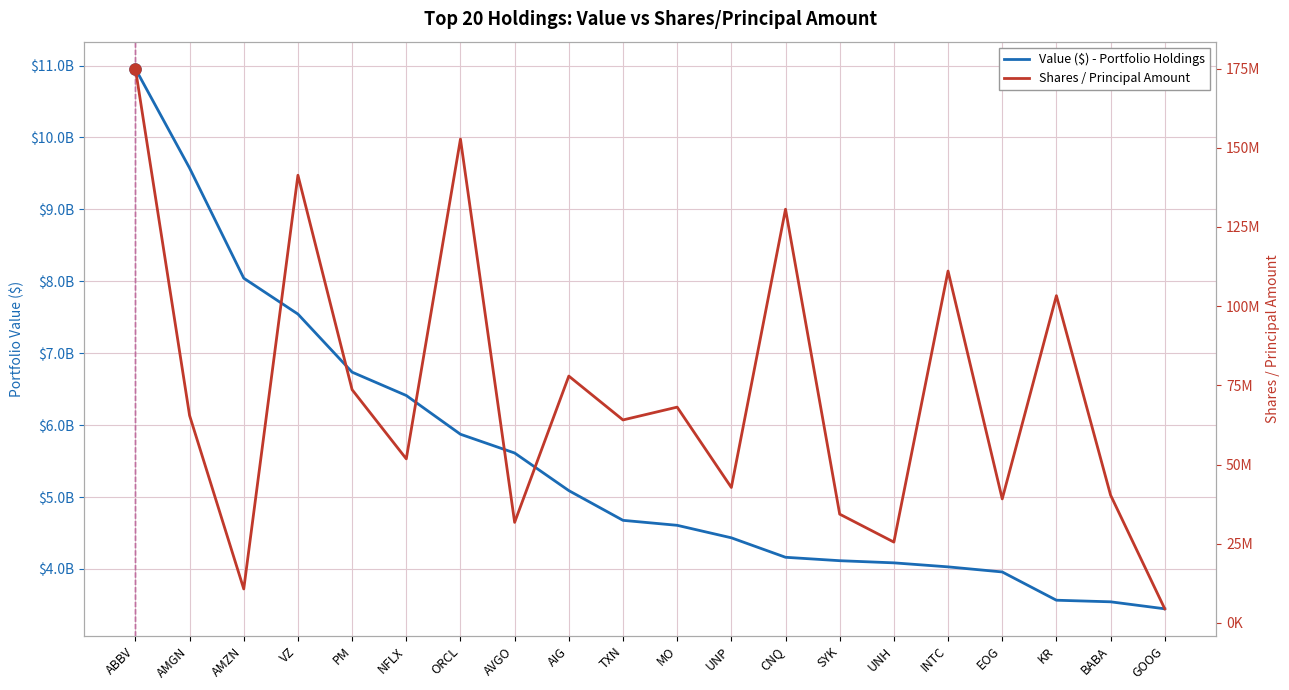

True or false: Value ($) - Holdings and Shares / Principal Amount cross at least once.

False